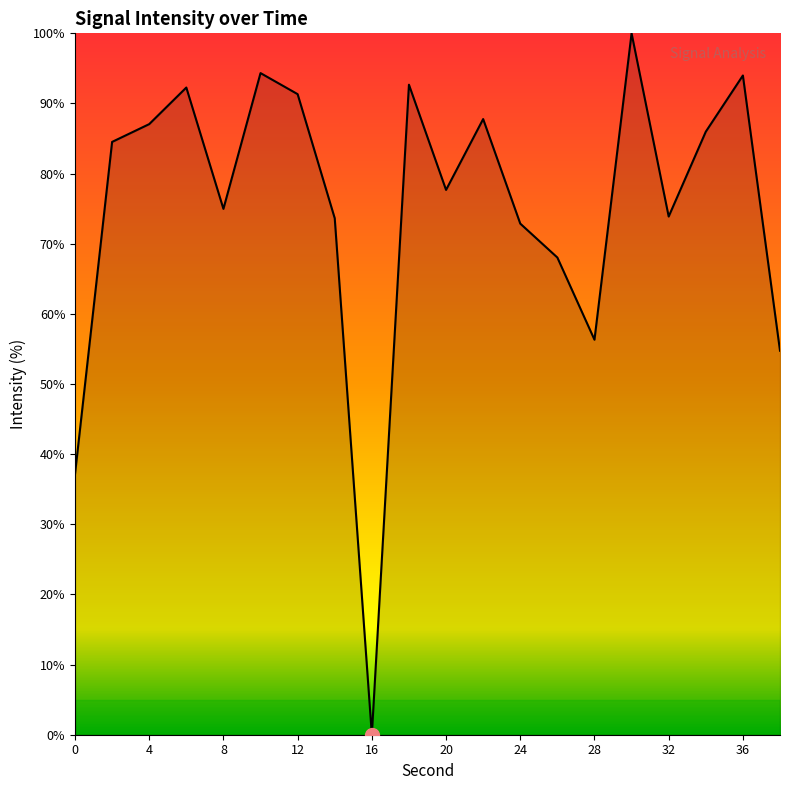

Does the chart have visible grid lines?

No